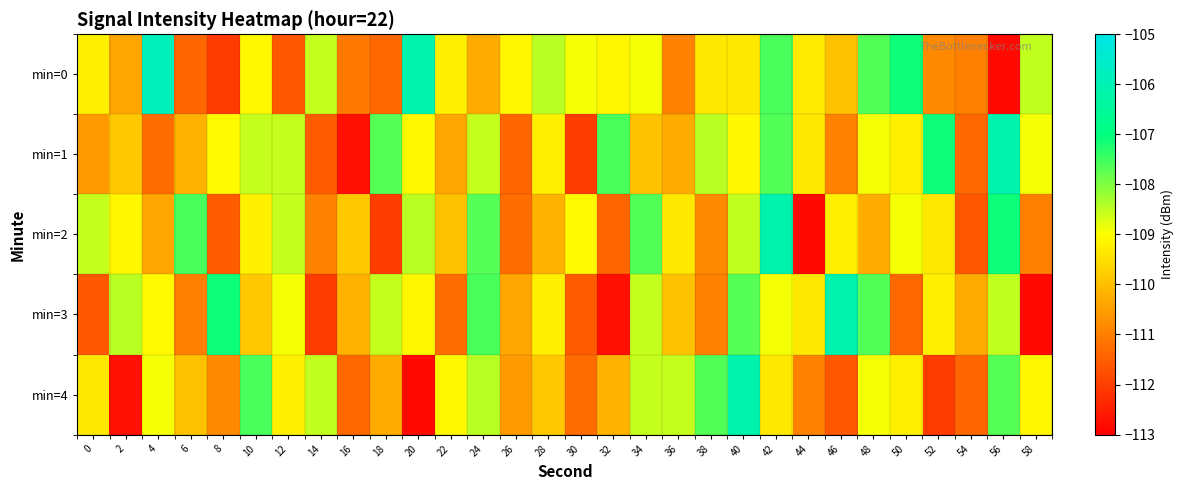

What is the maximum value shown in the chart?

-105.8